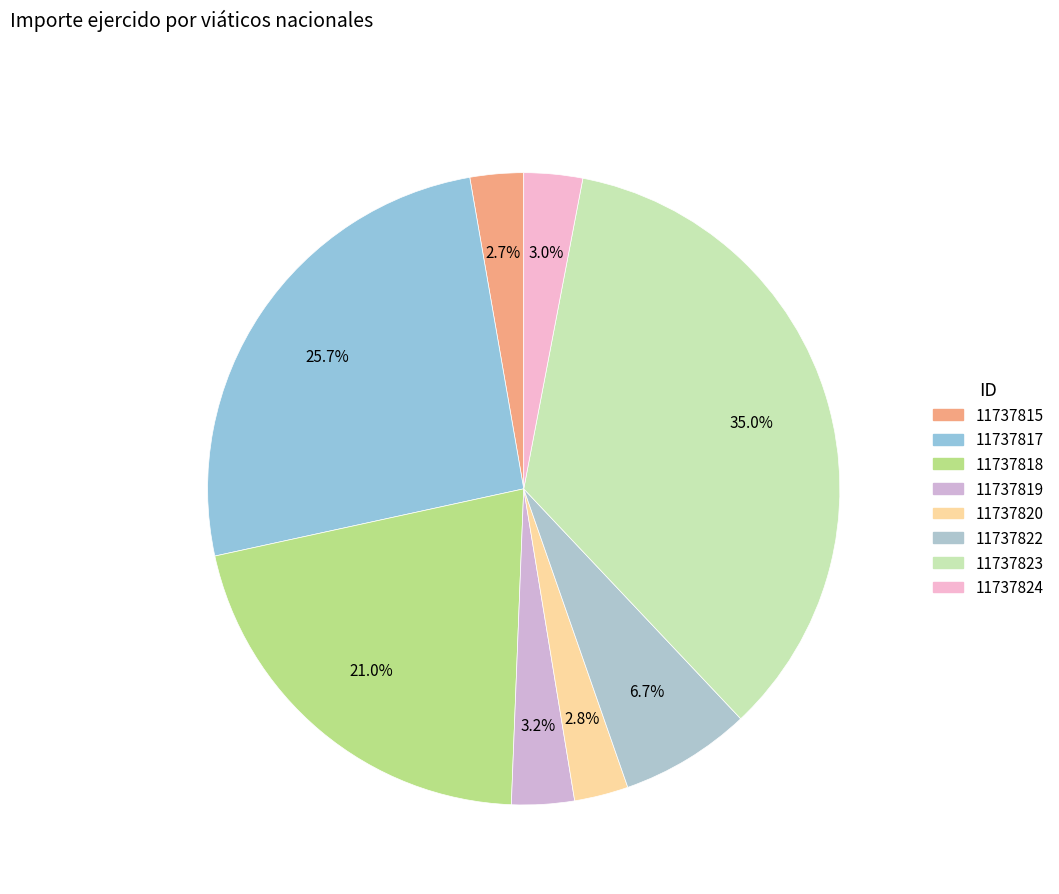

To the nearest percent, what percentage of the pie is 11737818?

21%